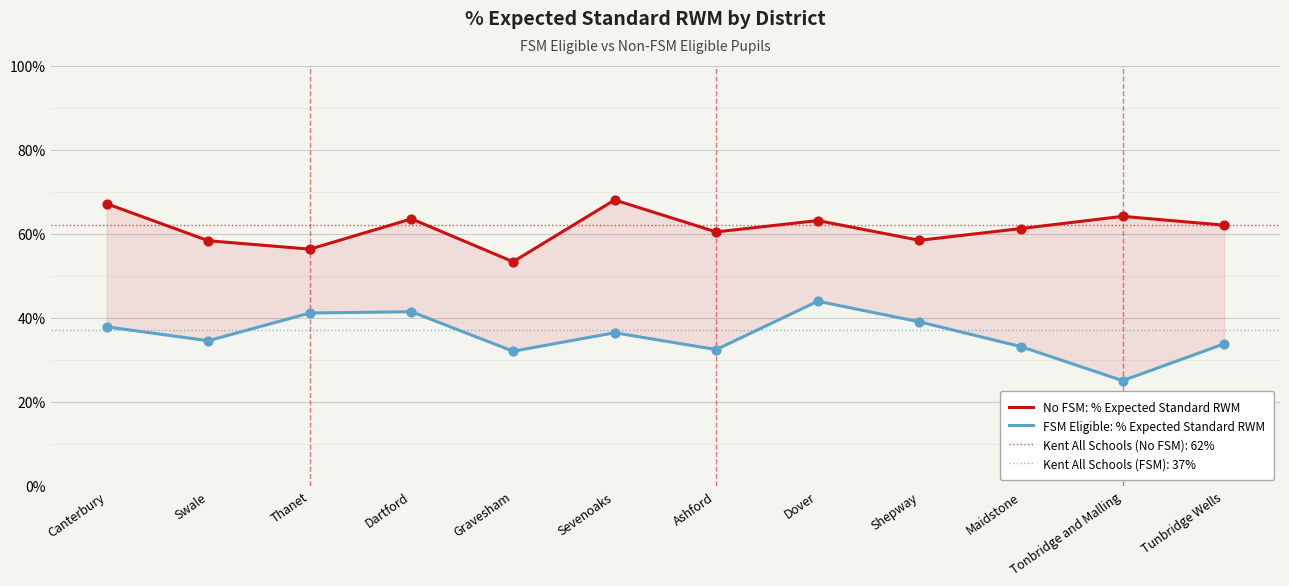

What are all the series names shown in the legend?

No FSM: % Expected Standard RWM, FSM Eligible: % Expected Standard RWM